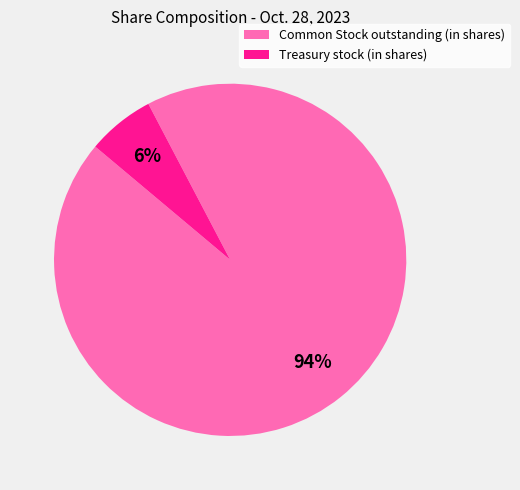

To the nearest percent, what percentage of the pie is Treasury stock (in shares)?

6%